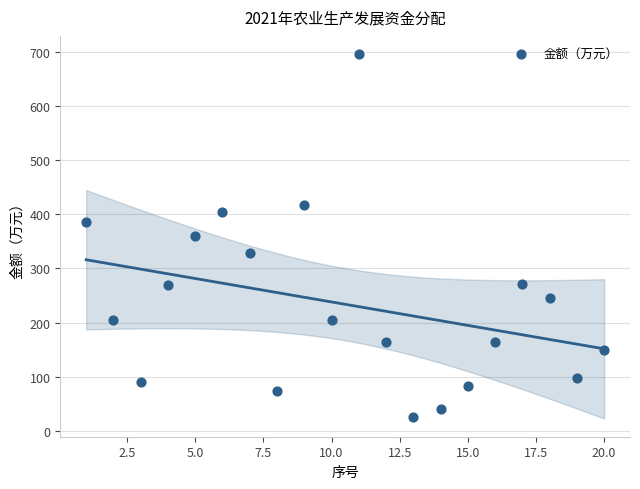

What is the range of Y values (max minus min)?

671